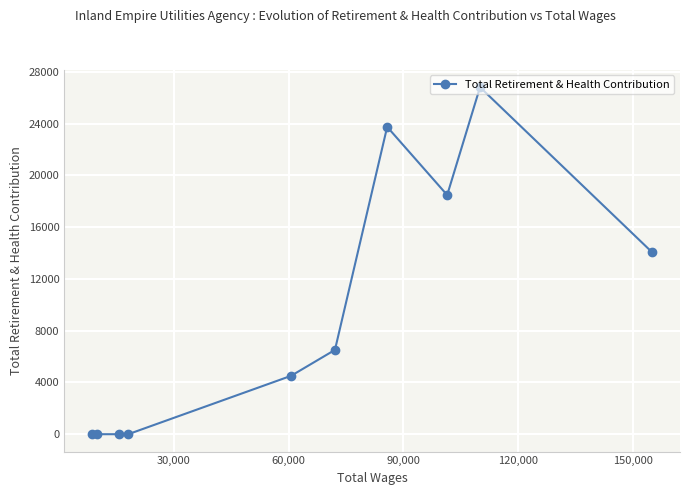

How many points are lower than both their immediate neighbors (excluding endpoints)?

1